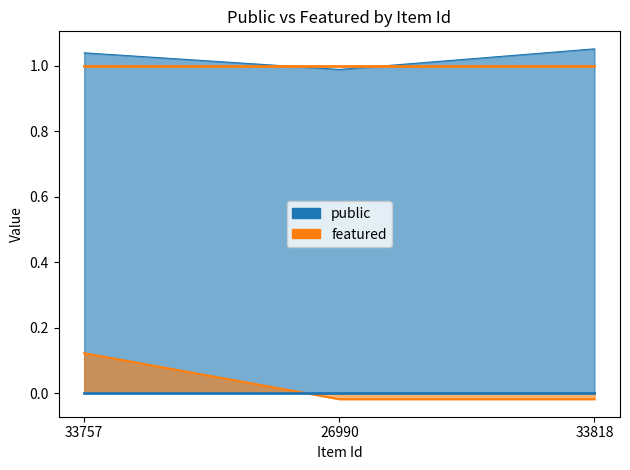

What is the label of the 3rd point from the left?

33818